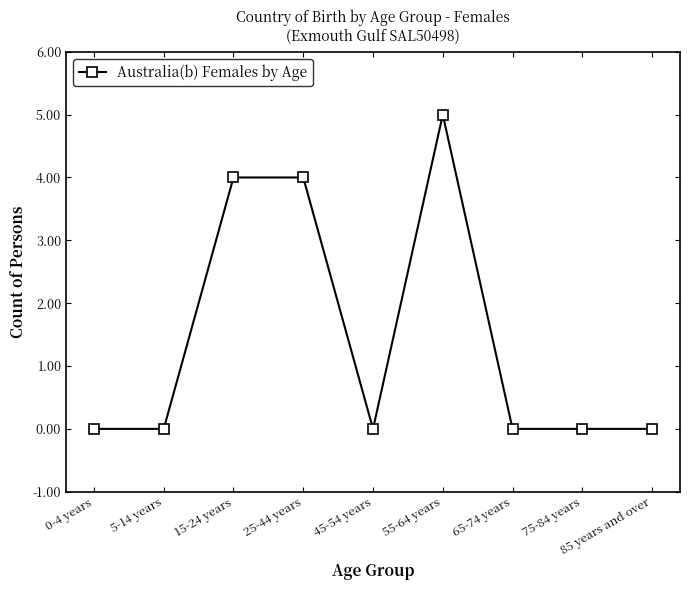

Reading right to left, extract all data points from this chart.

0	0	0	5	0	4	4	0	0